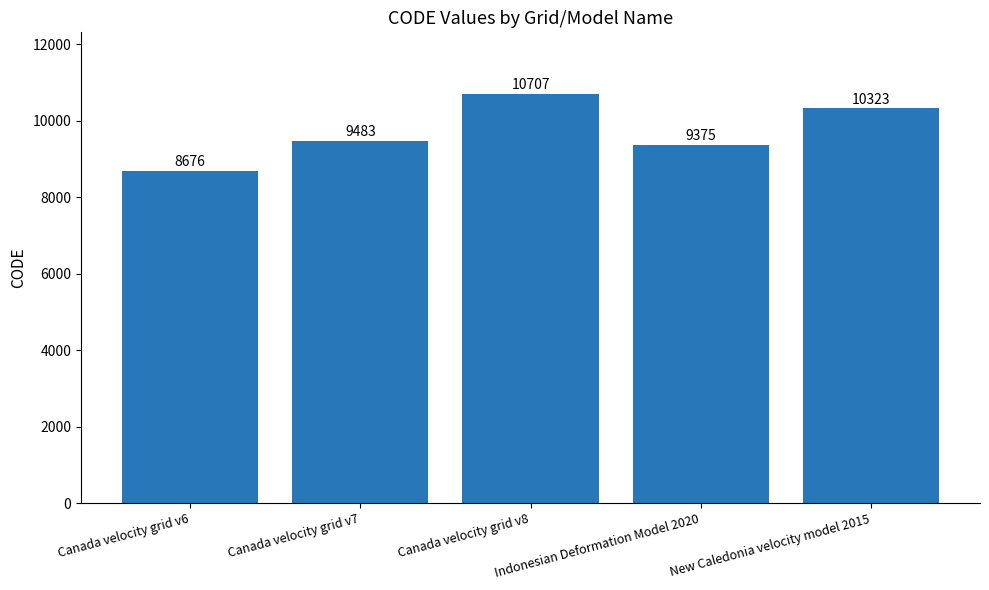

List the labels in order of value, largest first.

Canada velocity grid v8, New Caledonia velocity model 2015, Canada velocity grid v7, Indonesian Deformation Model 2020, Canada velocity grid v6